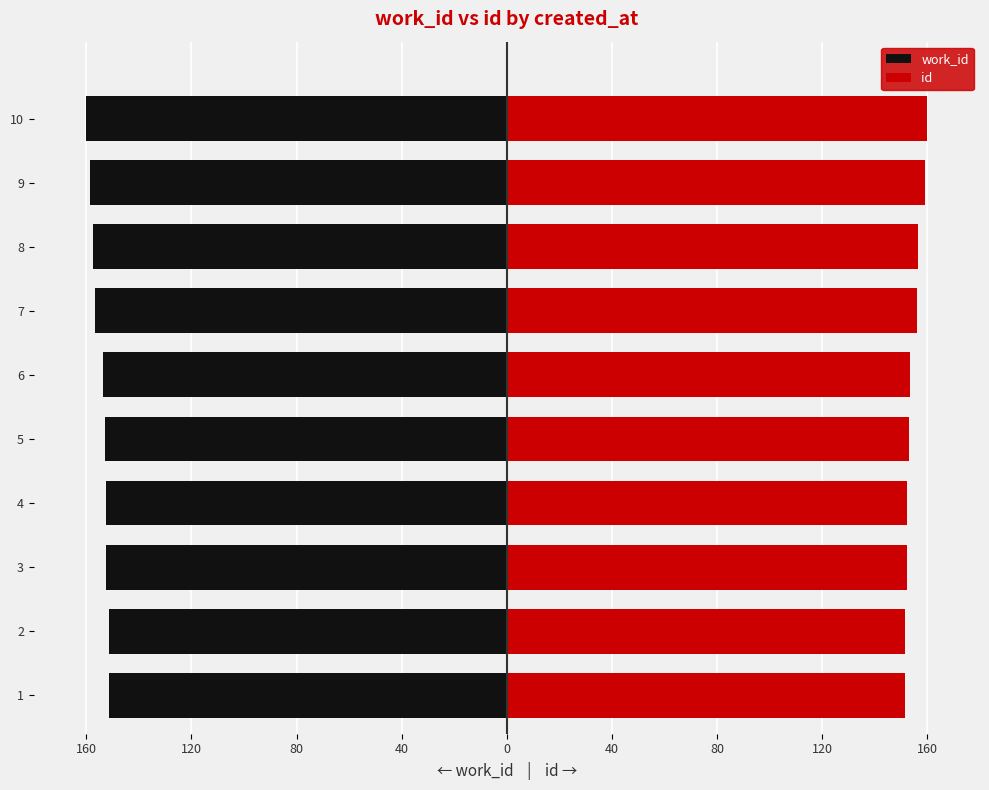

The value of work_id at 9 is -158.6. True or false?

True